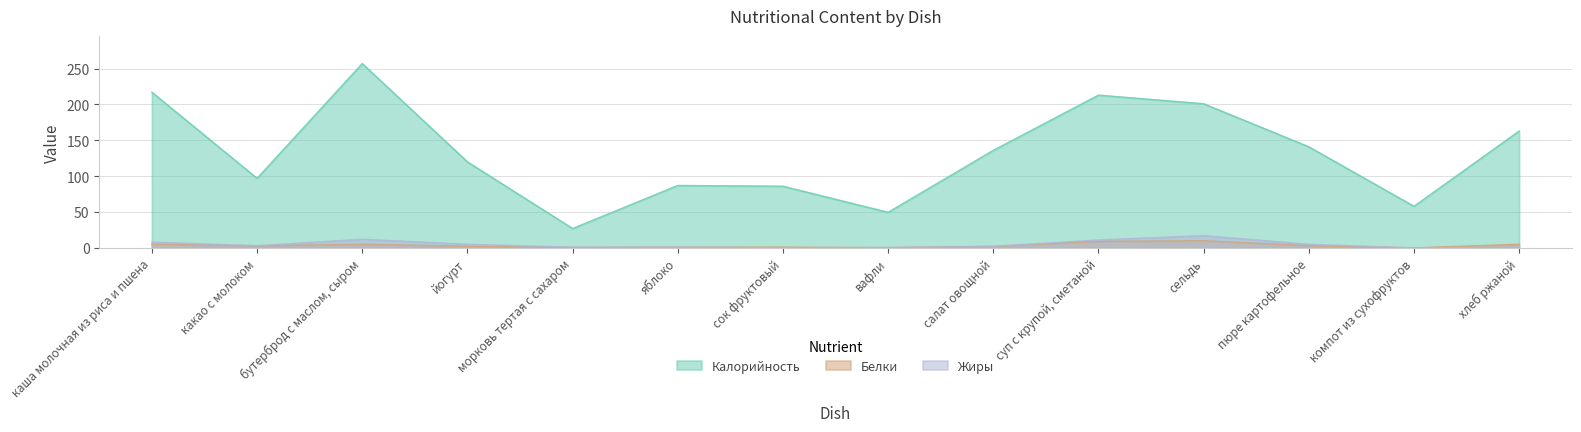

True or false: Белки has a value of 0.5 at морковь тертая с сахаром.

True